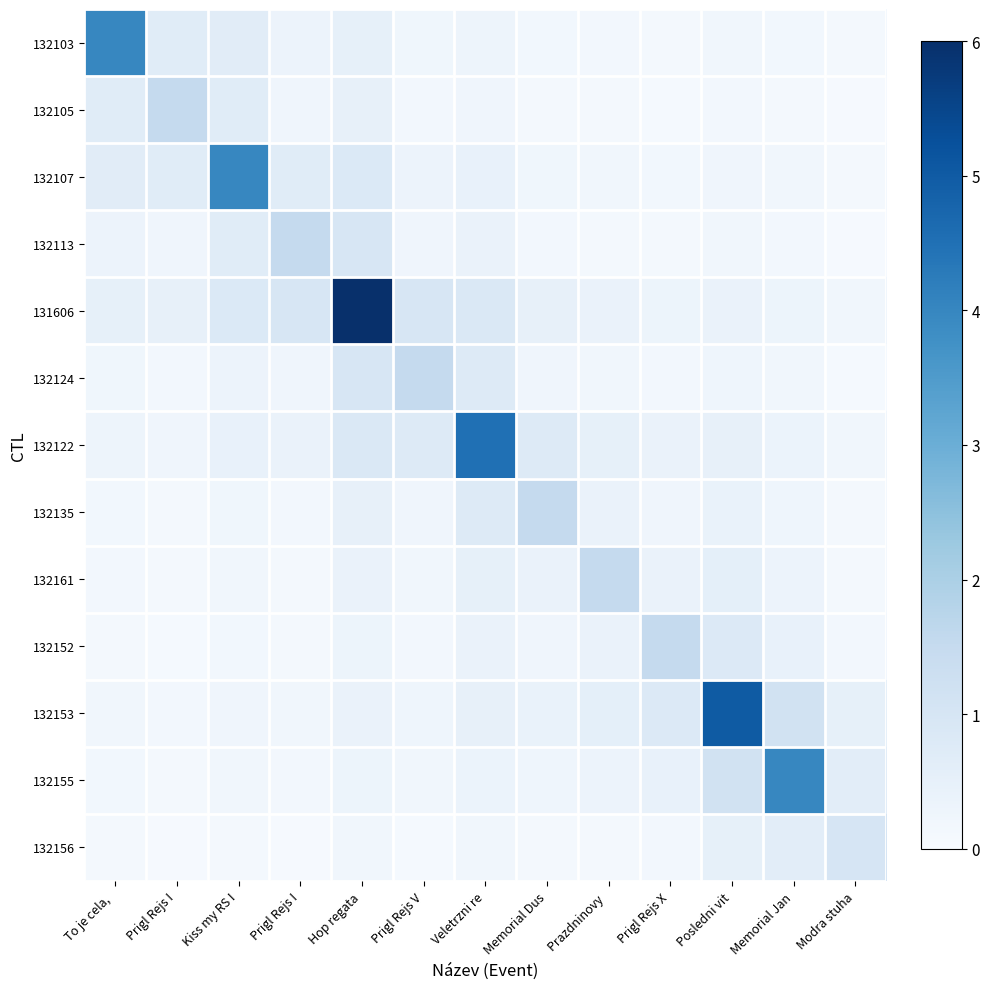

What is the sum of the 132155 values at Prigl Rejs I and Posledni vit?

1.2